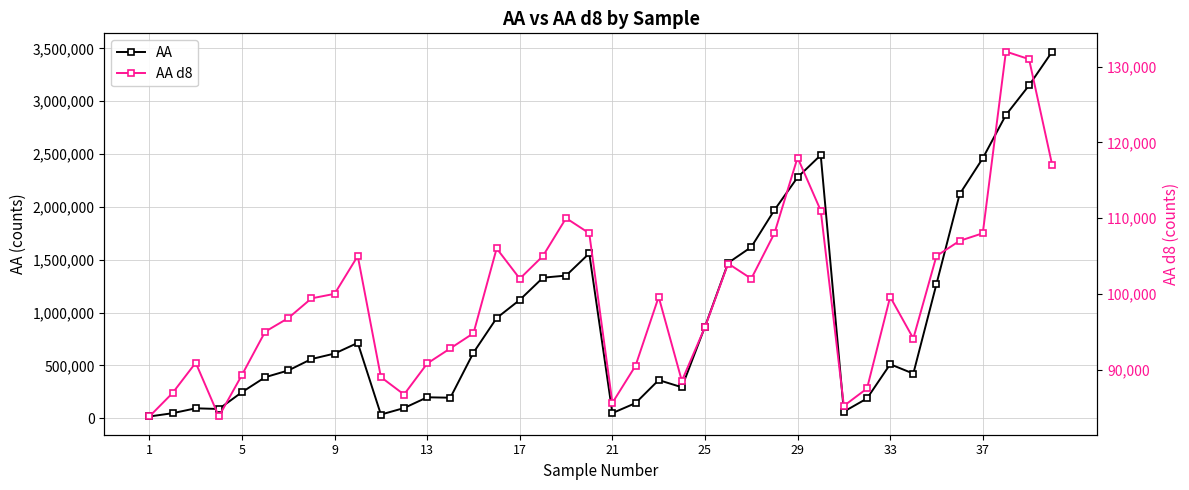

Between 25 and 33, which series saw the biggest shift?

AA